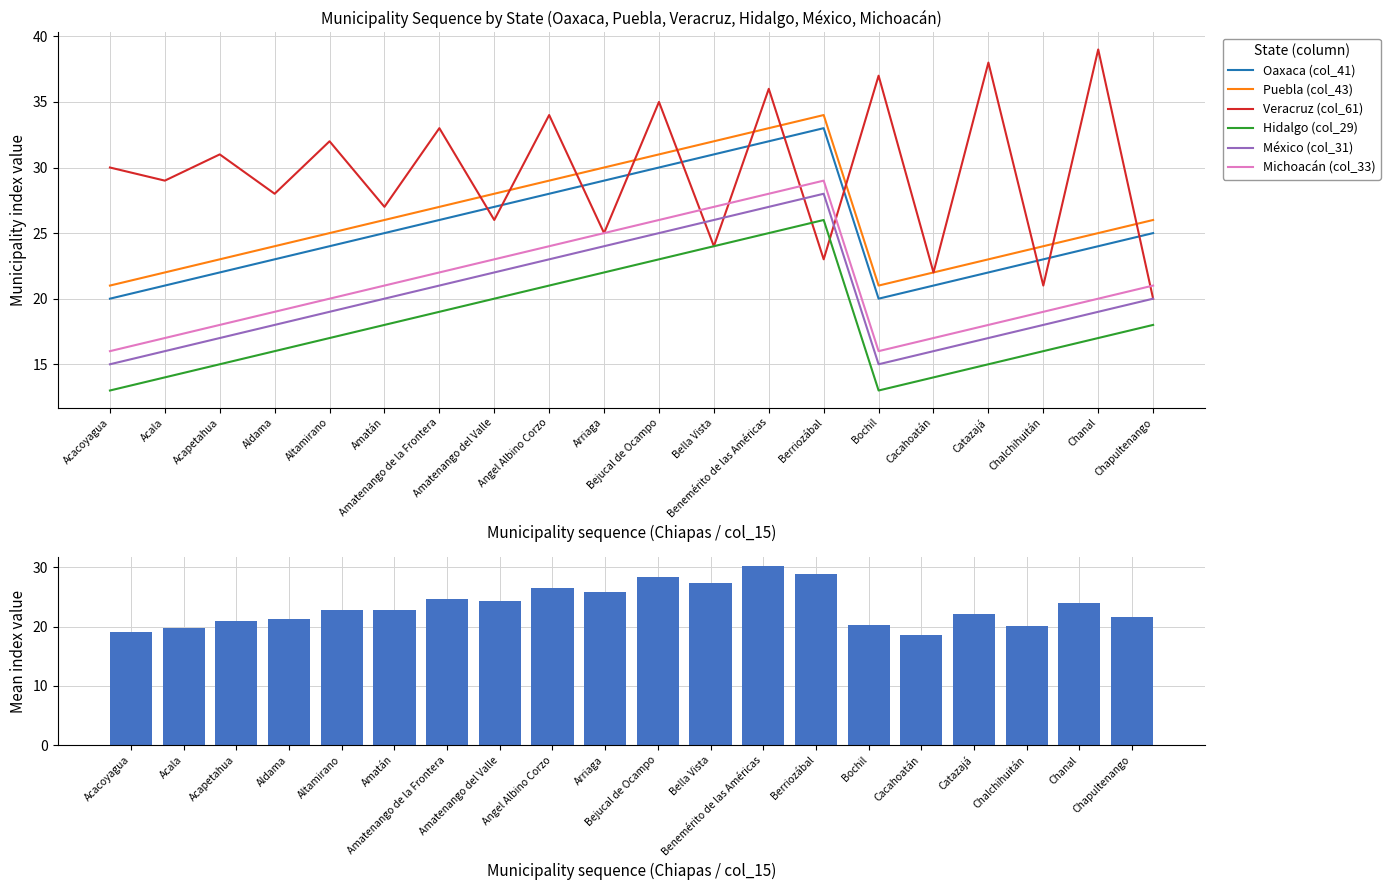

How many times do Oaxaca (col_41) and Veracruz (col_61) cross each other?

11